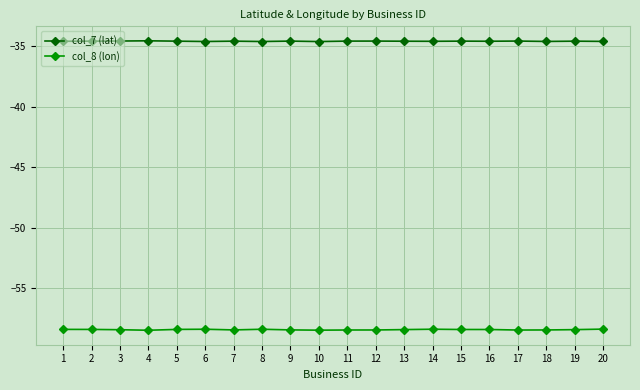

Which series has the widest spread of values?

col_8 (lon)